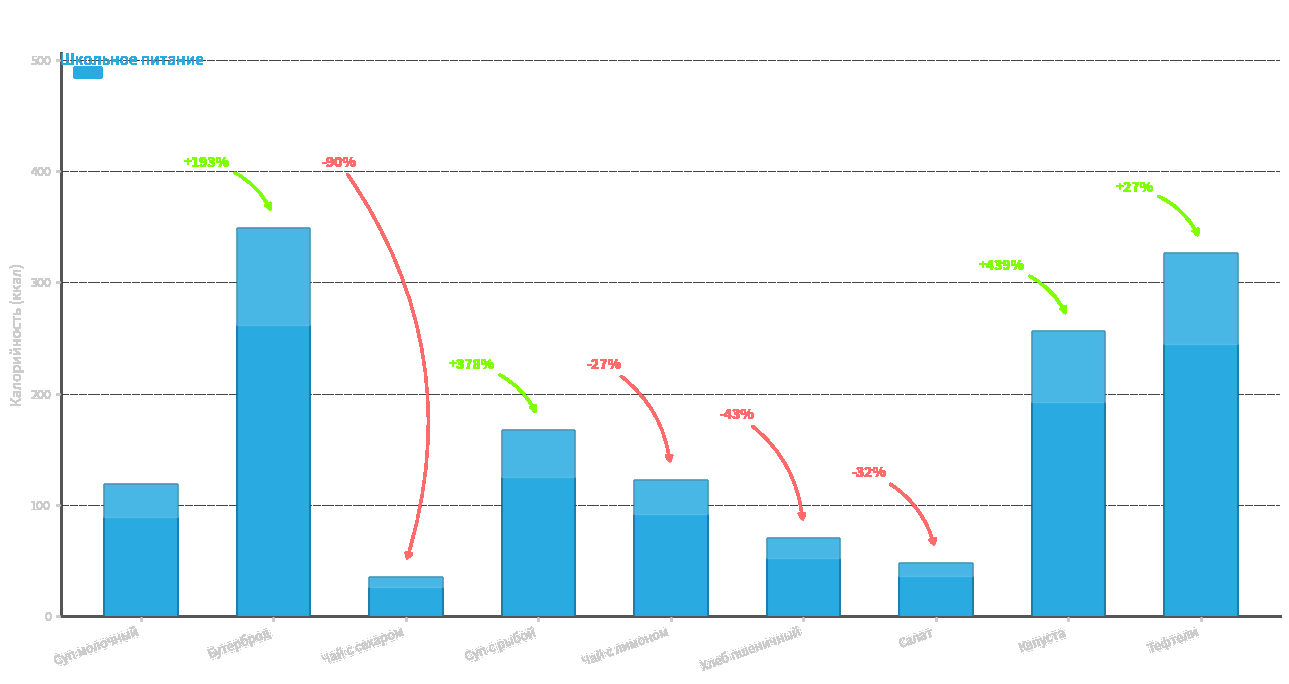

What is the average value?

165.8